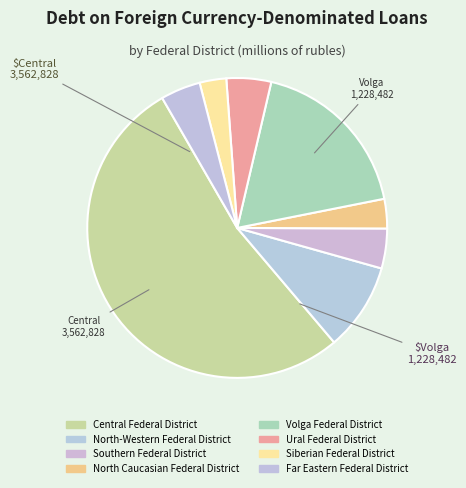

To the nearest percent, what is the average slice percentage?

12%